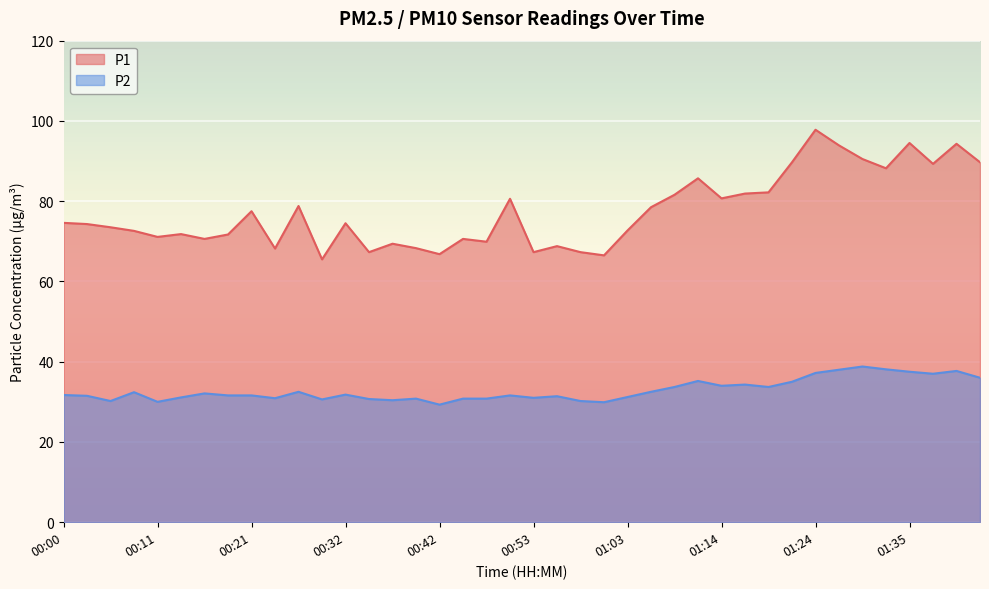

What is the sum of the P1 values at 01:06 and 01:00?

145.0